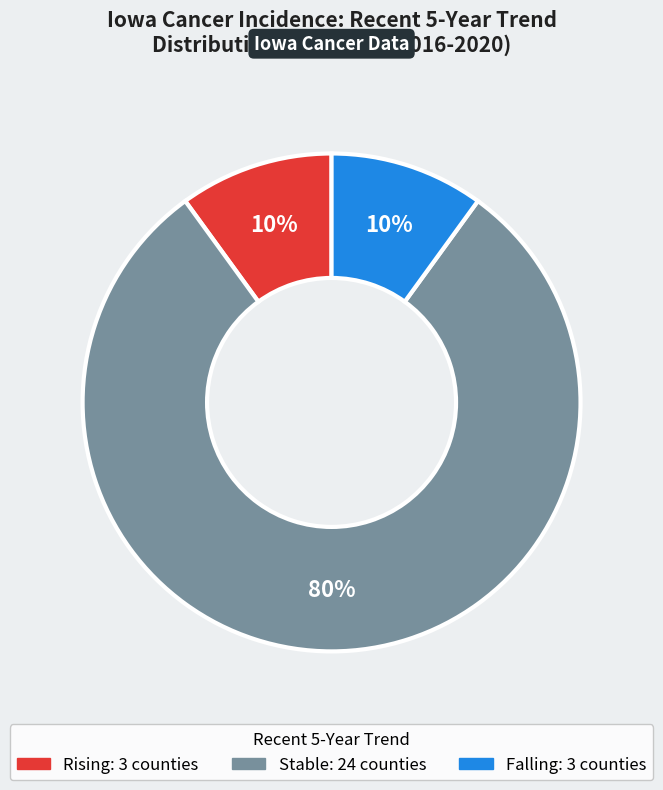

To the nearest percent, what is the difference between the largest and smallest slice percentages?

70%